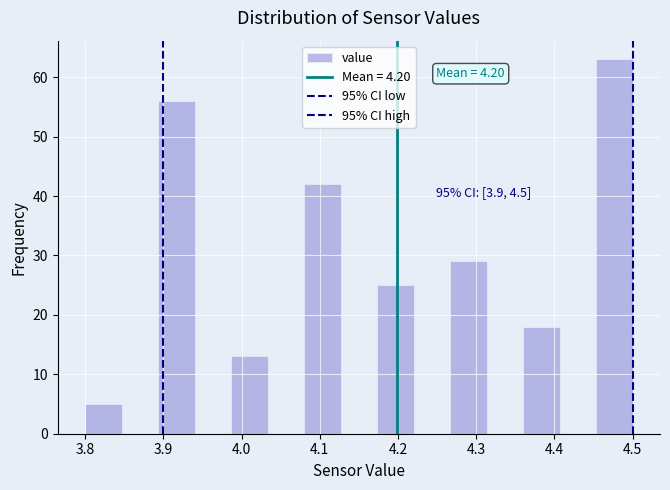

Which range on the x-axis has the tallest bar?

4.45 to 4.50